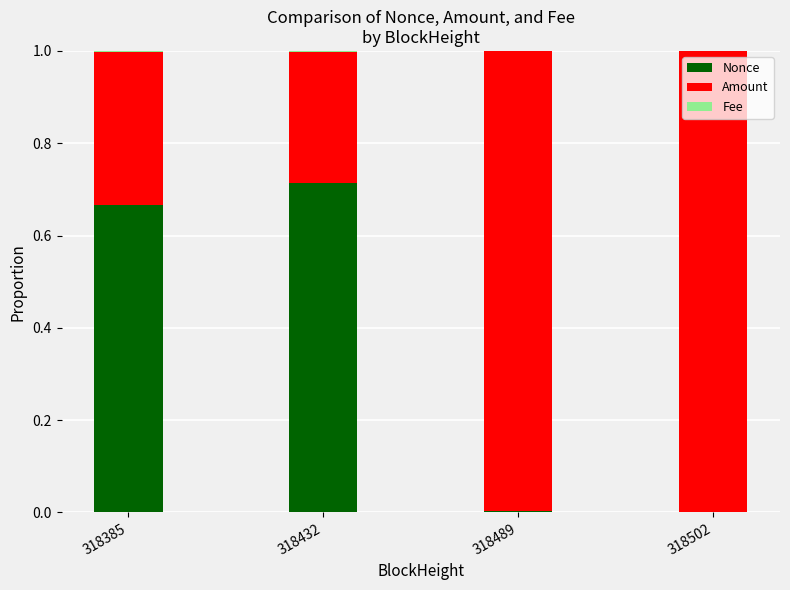

Is it true that Nonce equals -0.3 at 318502?

False